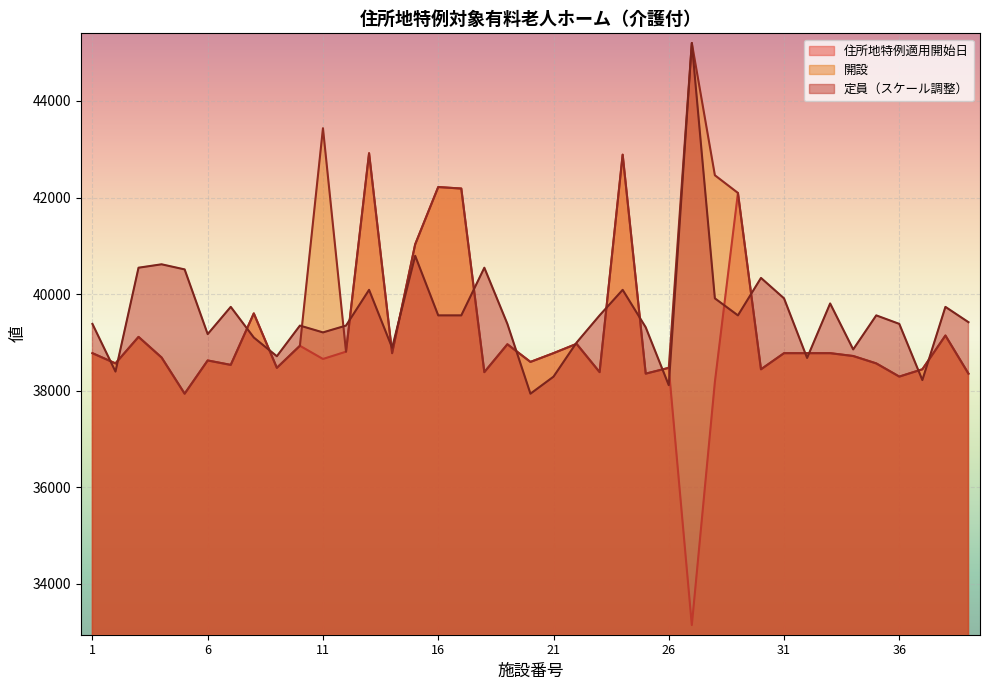

At which category does 開設 reach its first local peak?

3